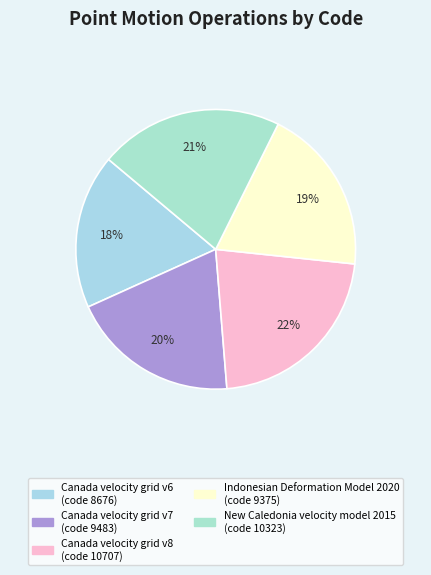

How many segments does this pie chart have?

5